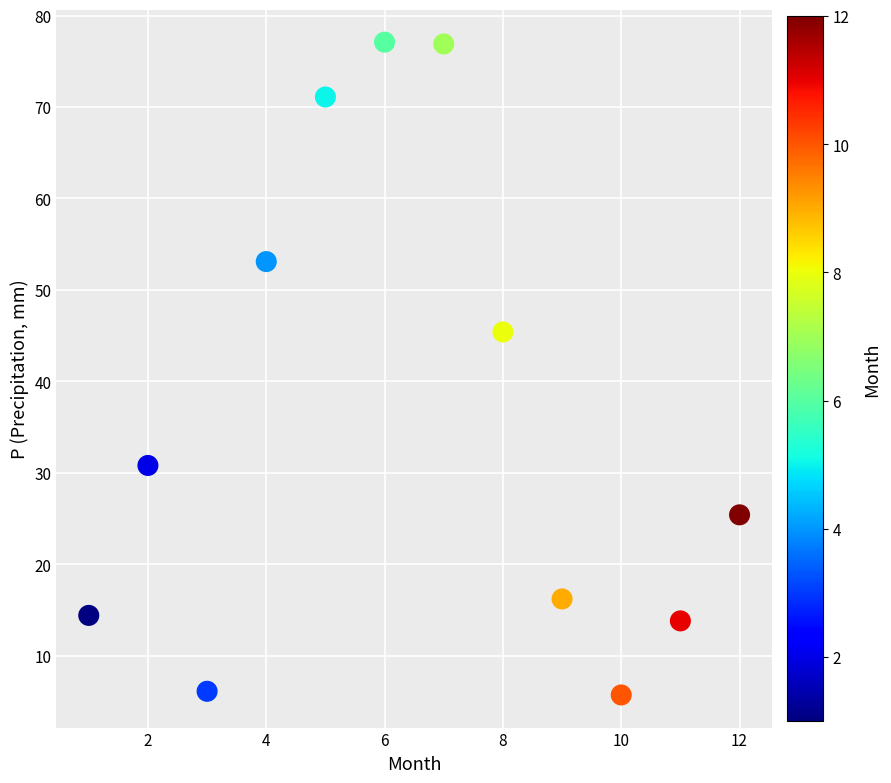

What is the range of Y values (max minus min)?

71.4